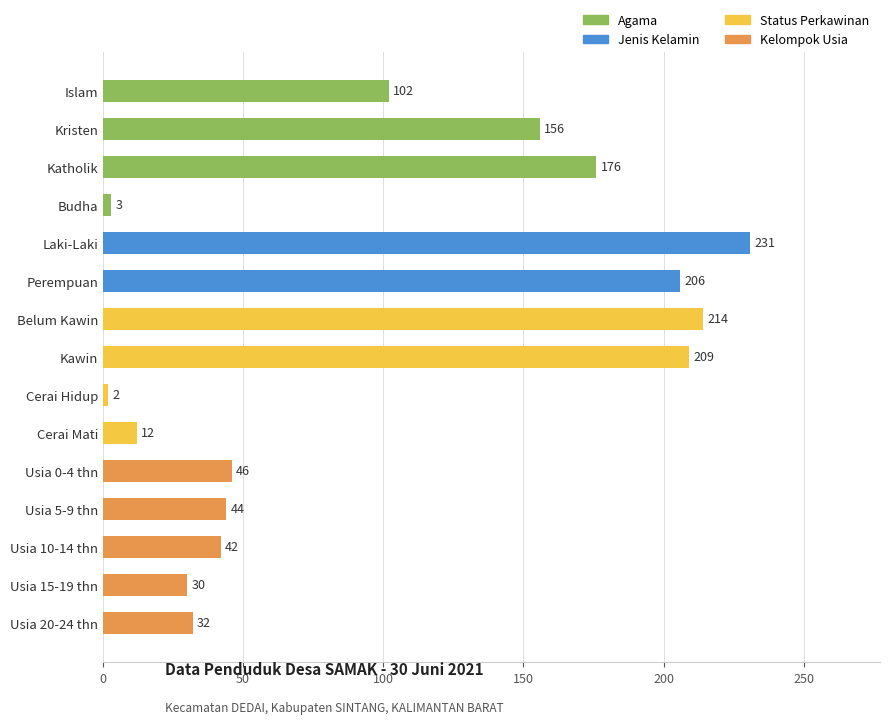

Which category has the highest value across all series?

Laki-Laki